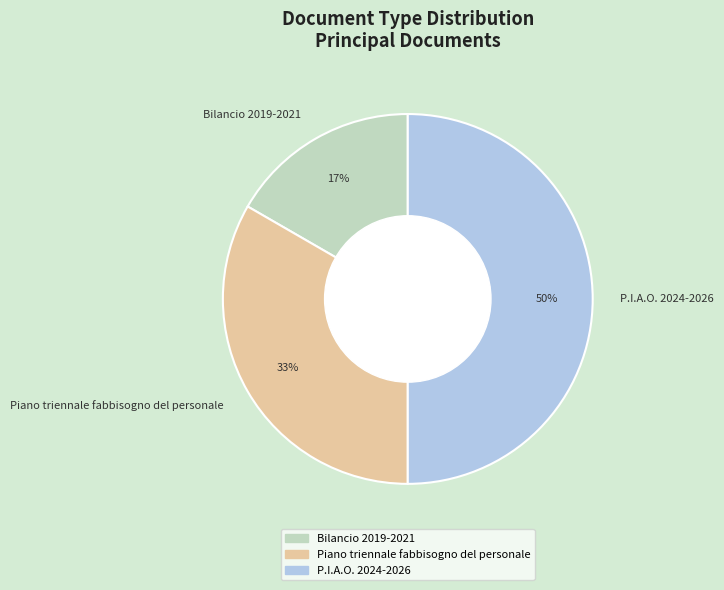

Is it true that Piano triennale fabbisogno del personale is 44% of the pie?

False